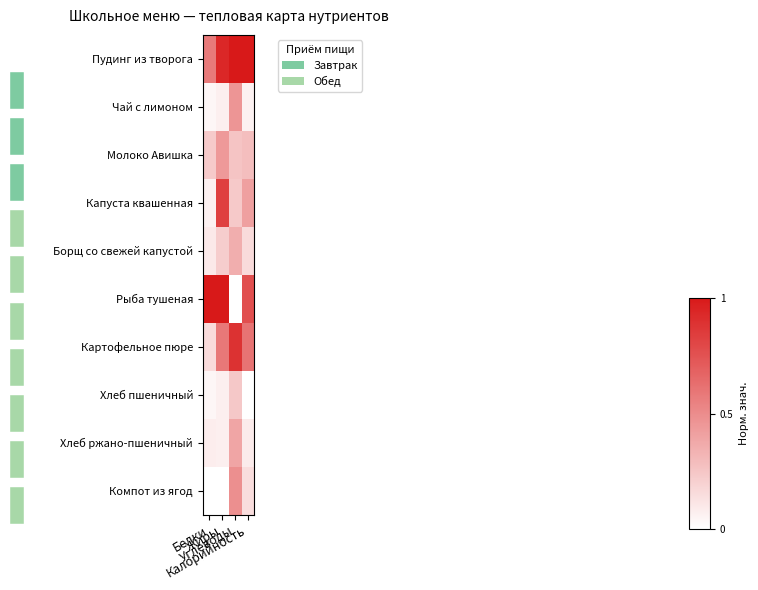

What is the difference between the second highest and second lowest values in the Пудинг из творога series?

0.1